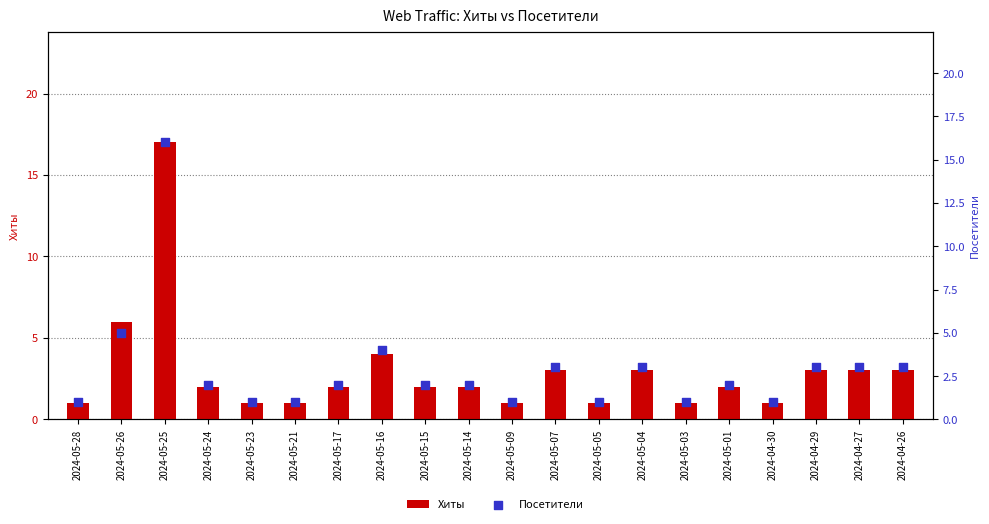

Which series contains the lowest Y value?

Хиты